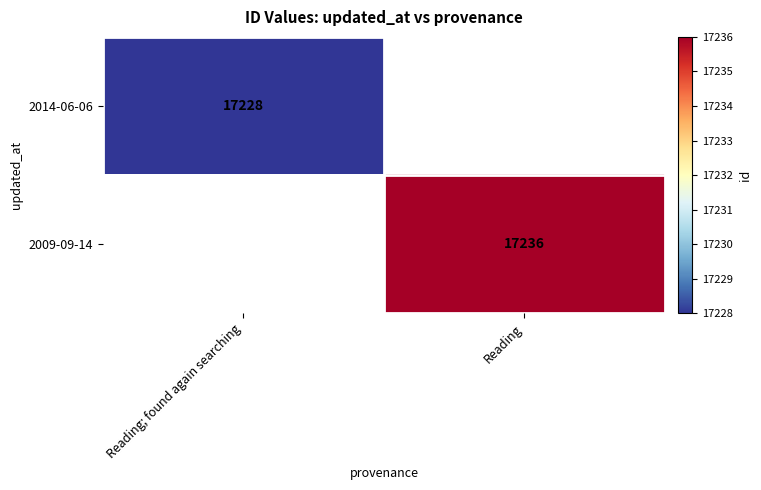

The 2009-09-14 series shows 8200 at Reading. True or false?

False